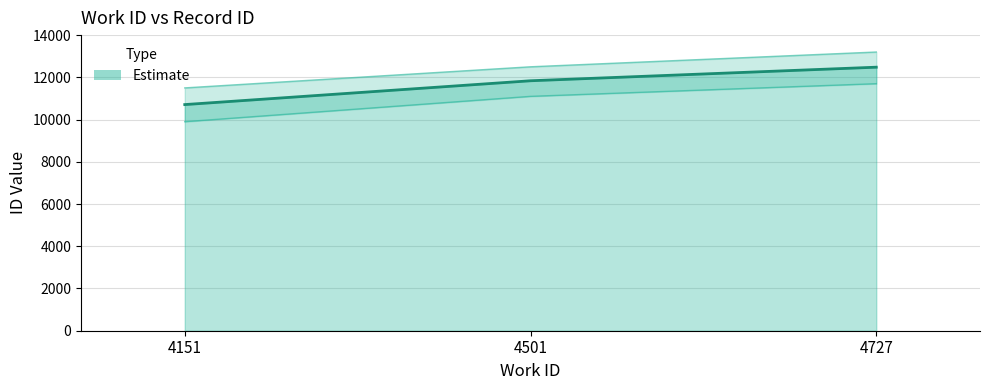

What is the change in value from 4501 to 4727?

+643